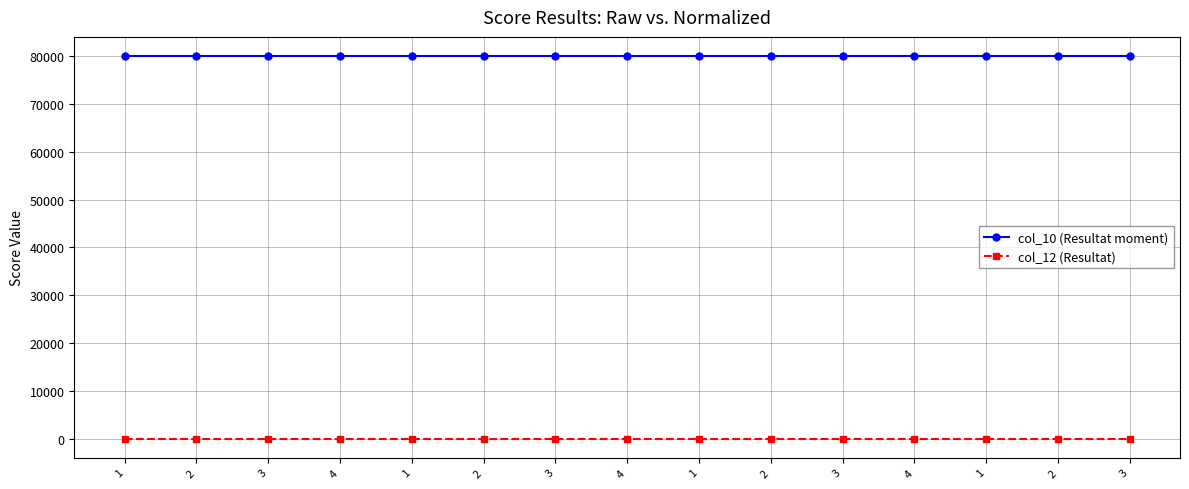

How many series are shown in this chart?

2